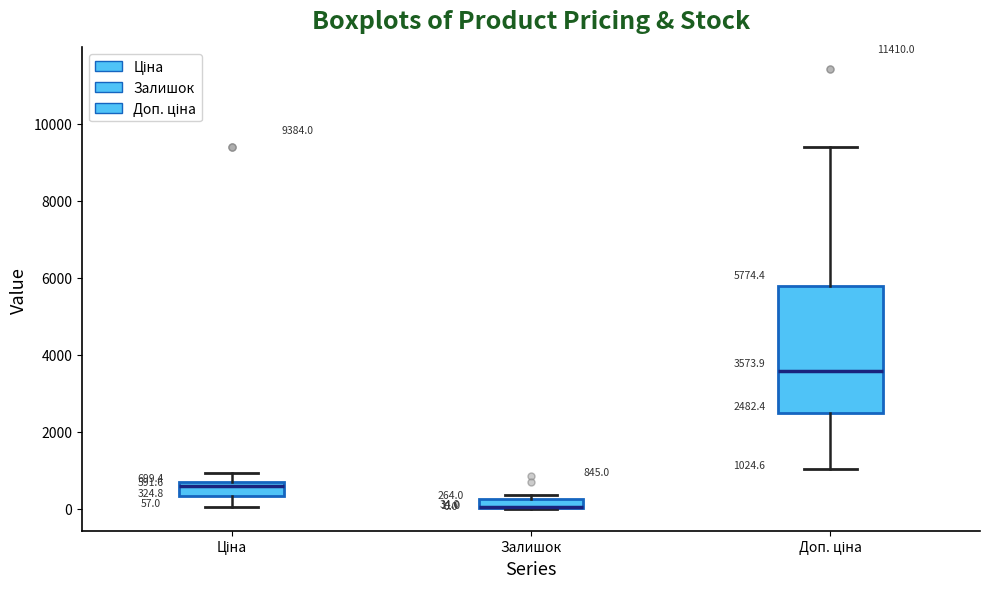

Which box is the tallest, from its lower edge to its upper edge?

Доп. ціна